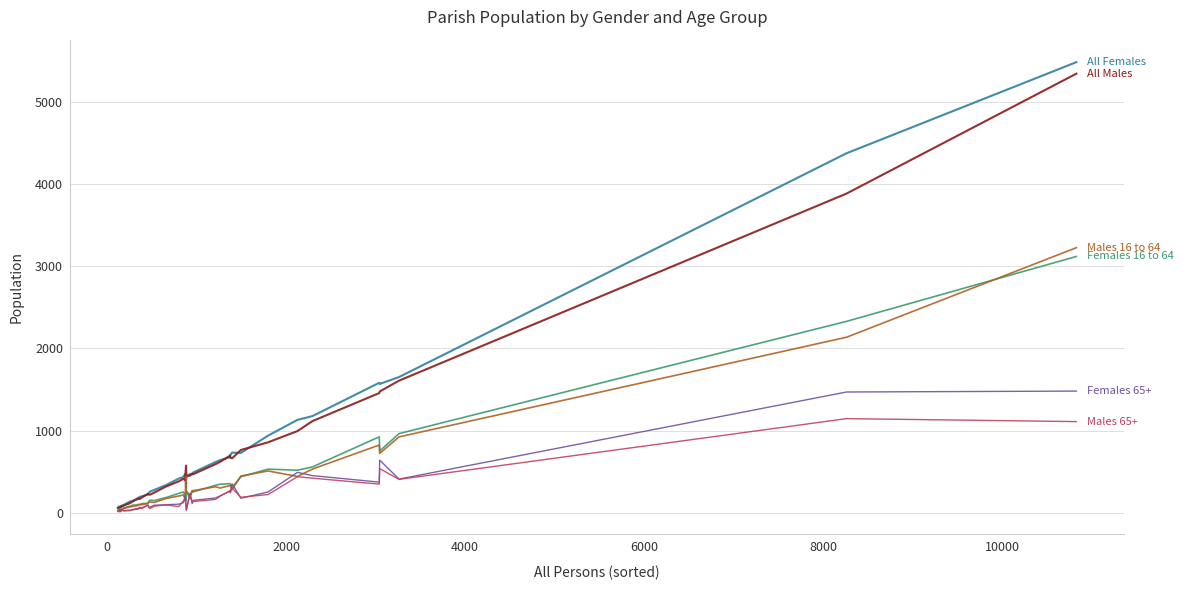

What is the maximum value shown in the chart?

5482